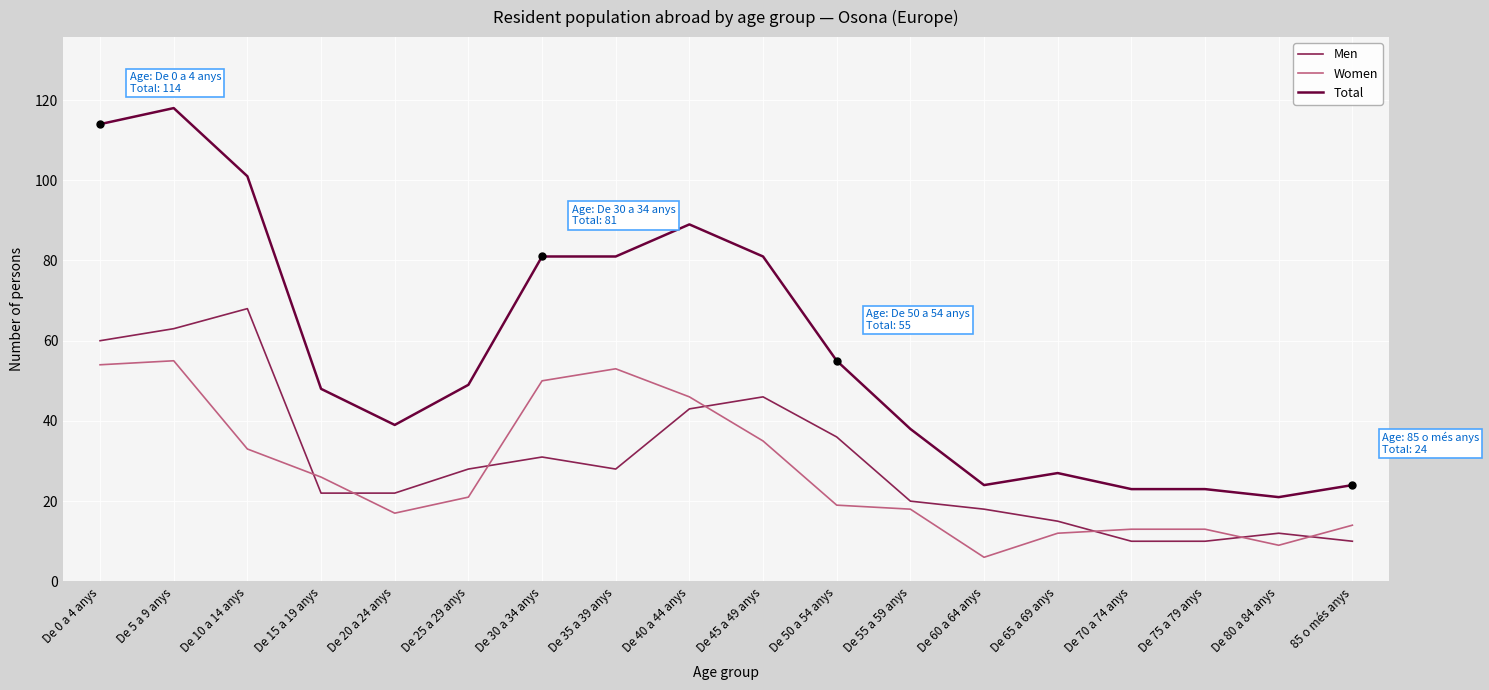

Where is the first local maximum for Total?

De 5 a 9 anys